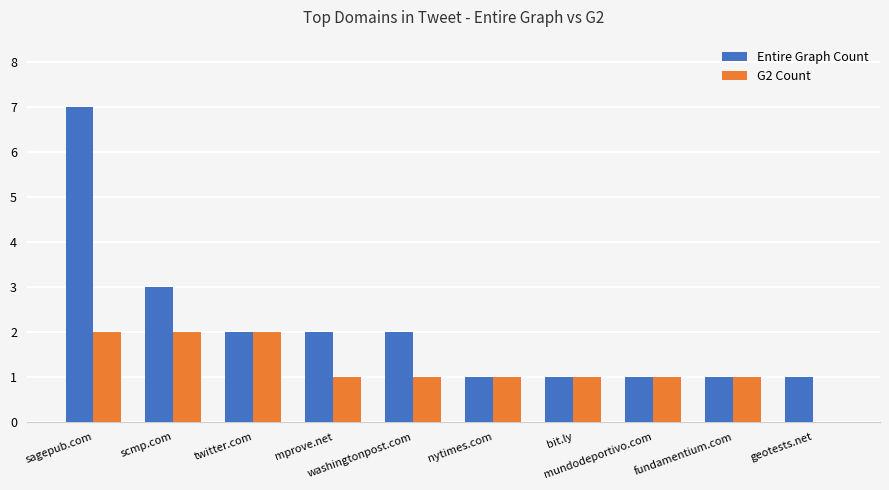

Reading right to left, what are all the values shown in this chart?

Entire Graph Count: 1	1	1	1	1	2	2	2	3	7
G2 Count: 0	1	1	1	1	1	1	2	2	2